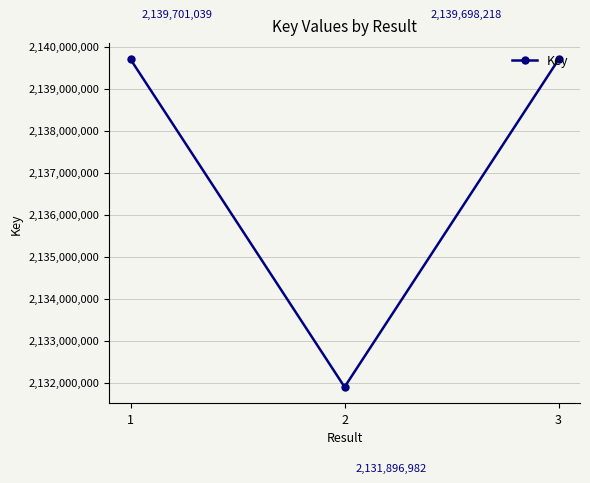

Reading left to right, list all the values displayed in this chart.

2139701039	2131896982	2139698218